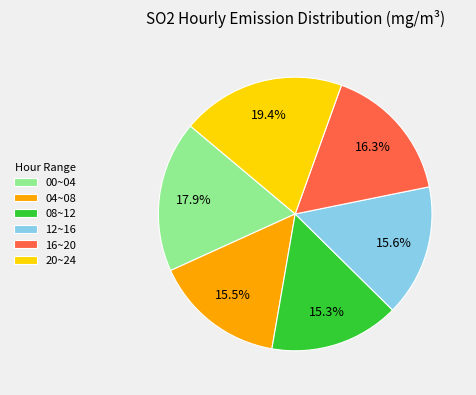

Approximately how many times larger is the value at 08~12 compared to 20~24?

0.8